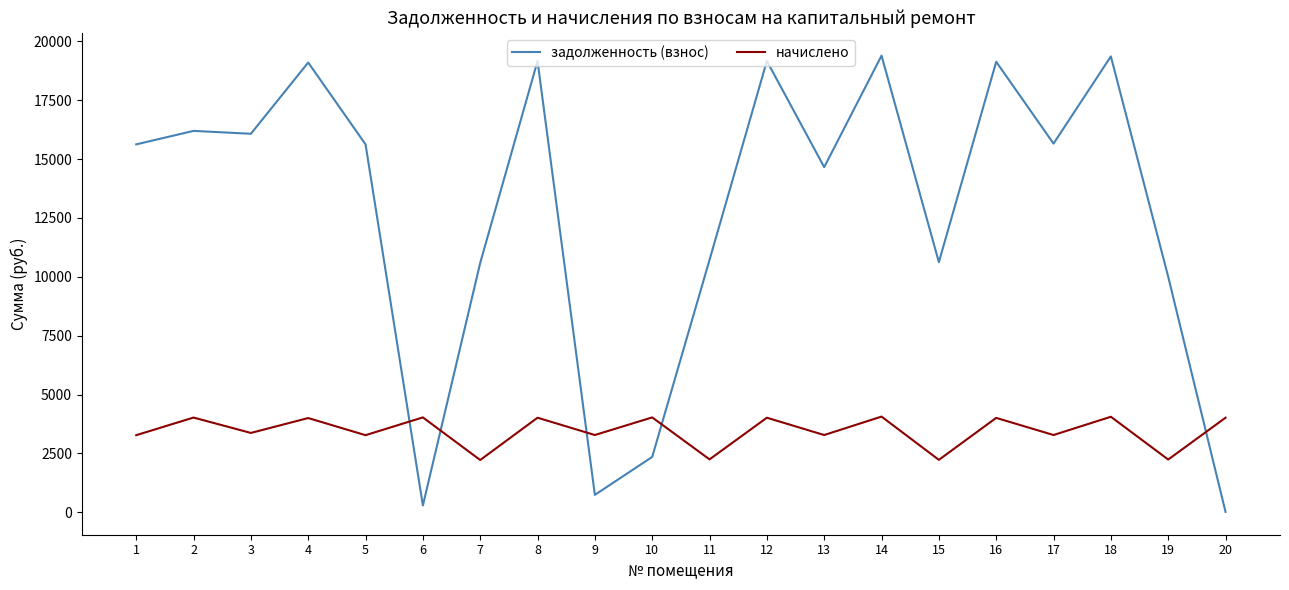

Does the chart have visible grid lines?

No